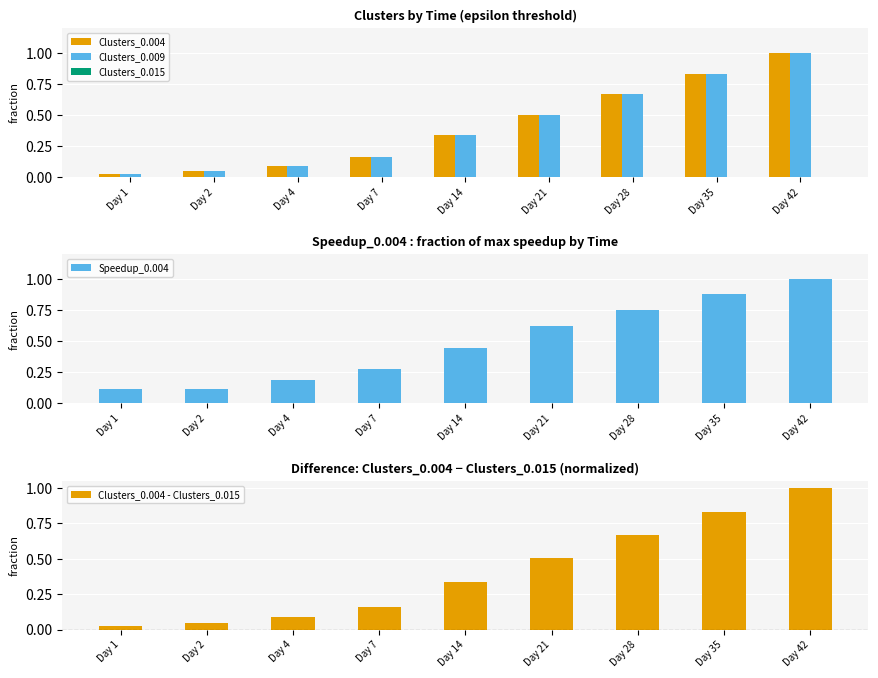

What is the difference between the Clusters_0.004 values at Day 35 and Day 7?

0.7